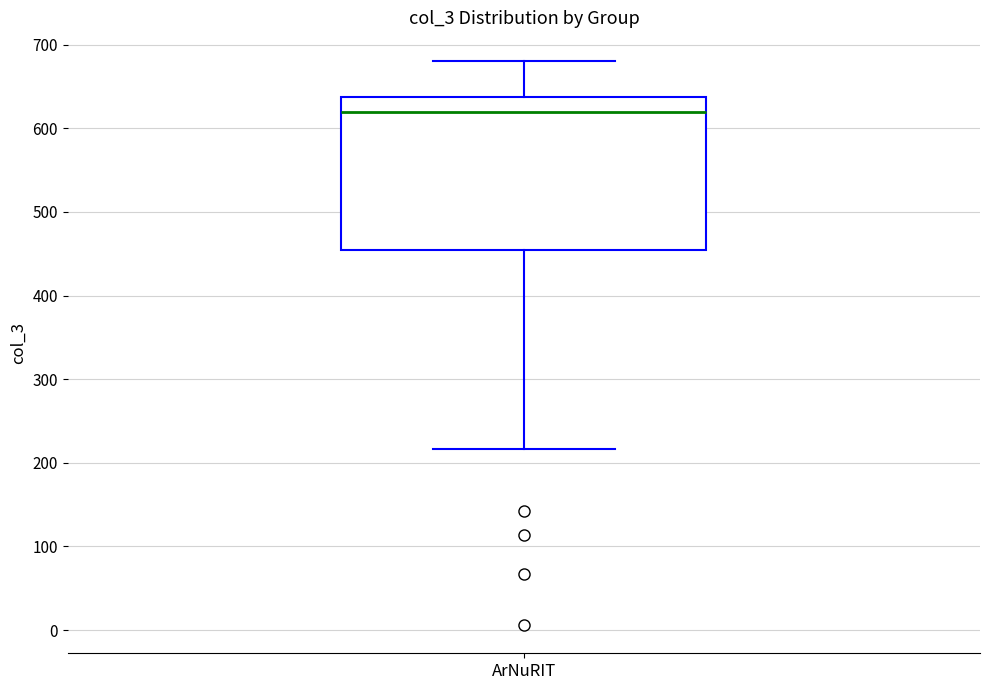

Where does the median line of the box for ArNuRIT sit on the y-axis? The values are not printed on the chart, so give them approximately, as read against the axis.

620